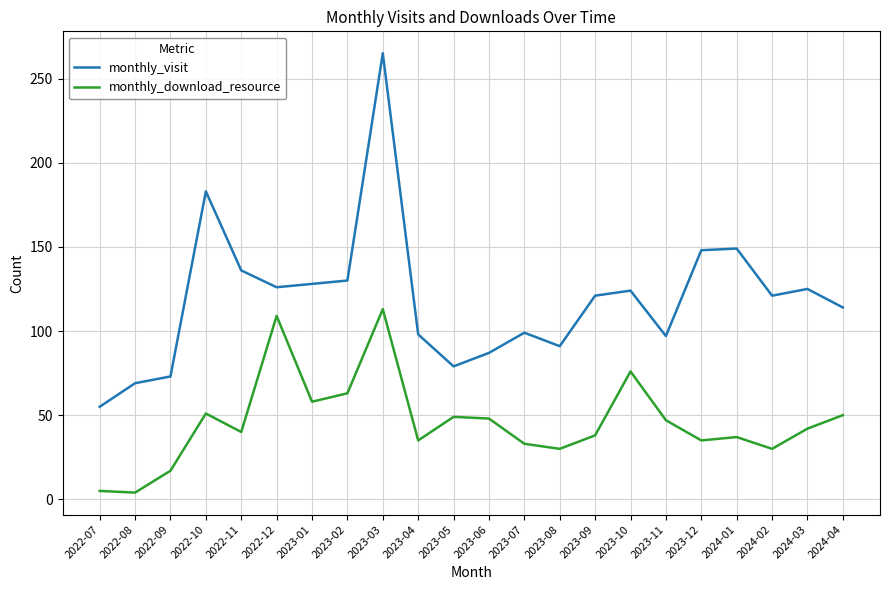

Which series has the largest range (max minus min)?

monthly_visit